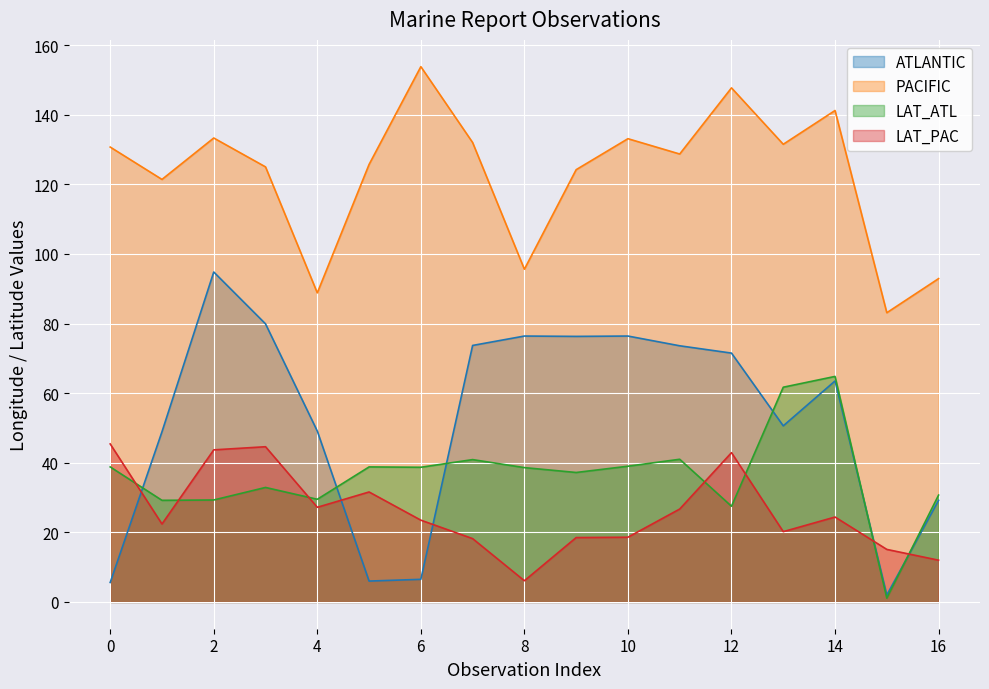

How many interior local peaks does the PACIFIC series have?

5